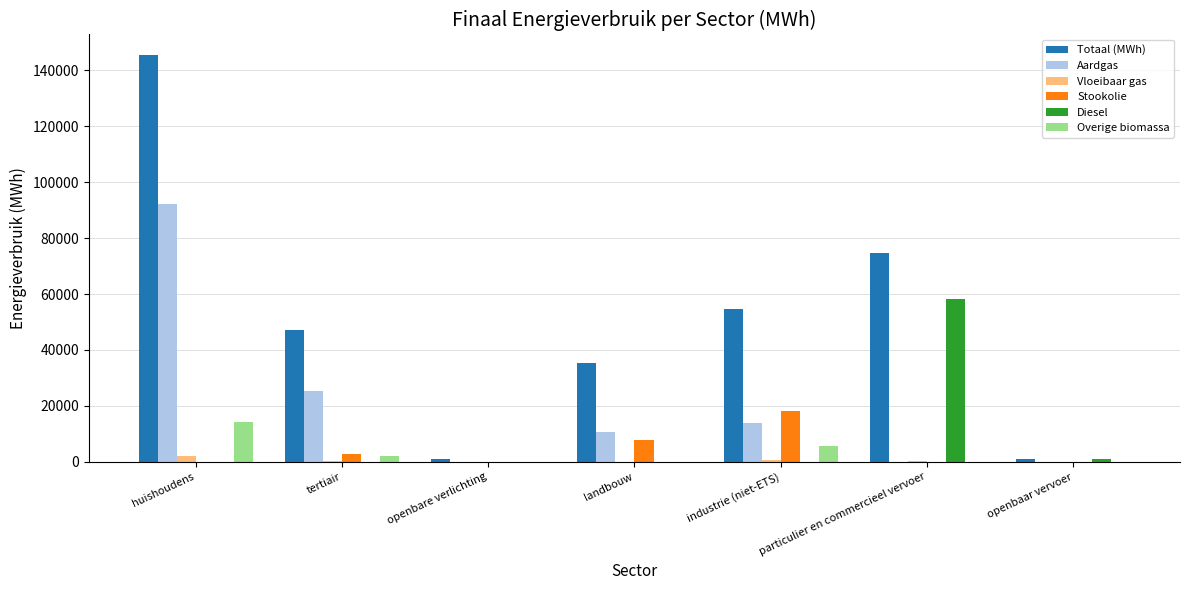

Is the value of Totaal (MWh) at tertiair greater than the value of Aardgas at particulier en commercieel vervoer?

Yes